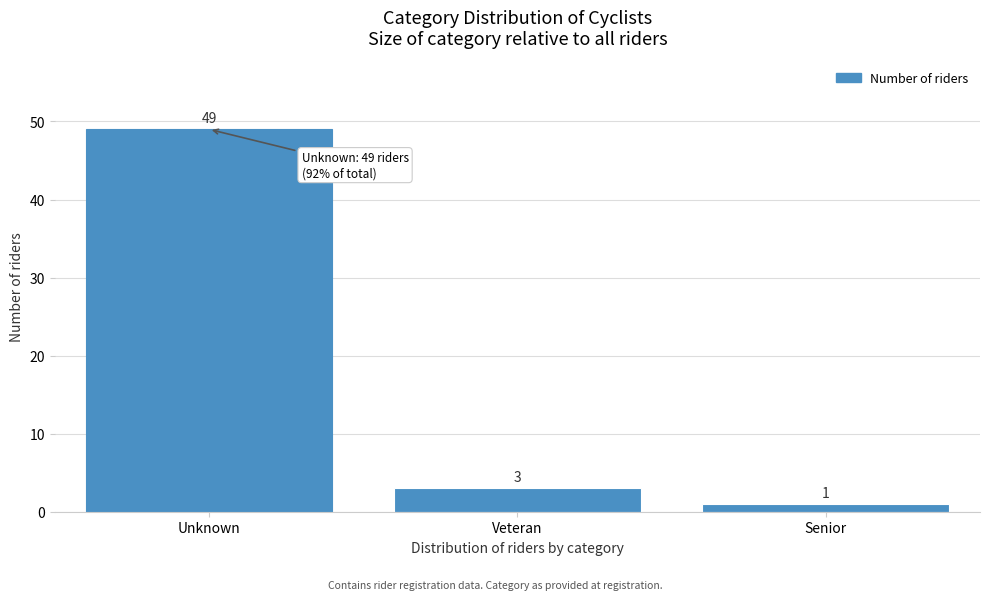

Reading left to right, extract all data points from this chart.

Unknown=49	Veteran=3	Senior=1